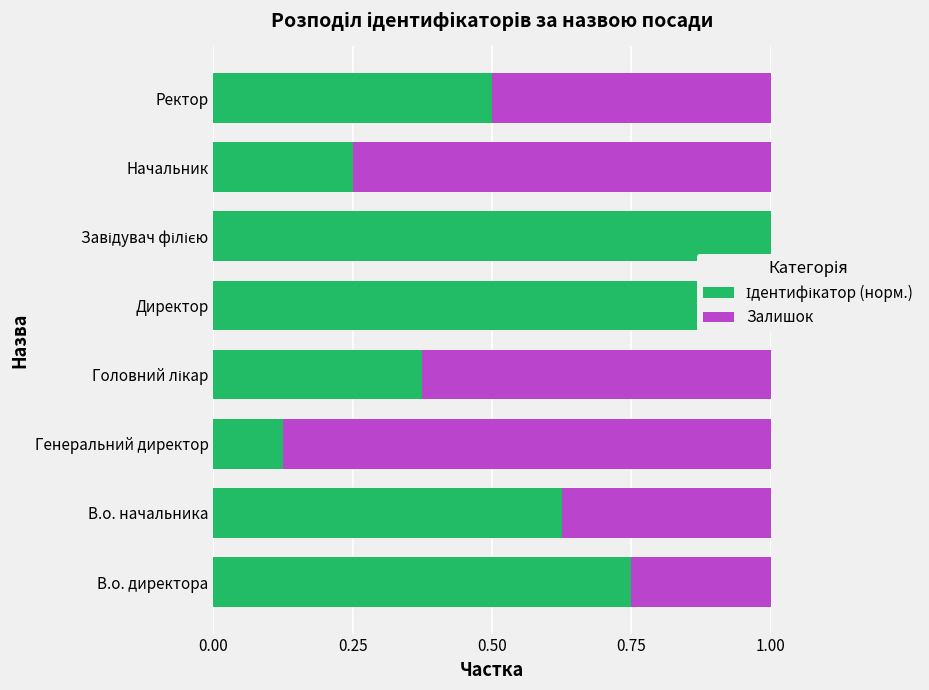

What is the total value across all series at В.о. директора?

1.0